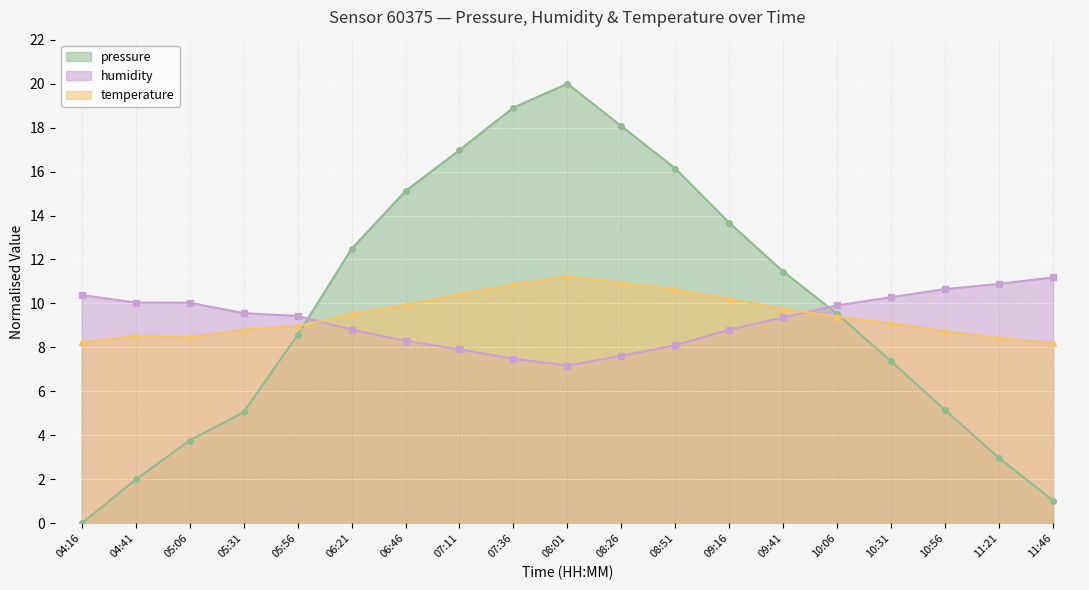

How many values in the humidity series are below 9?

8